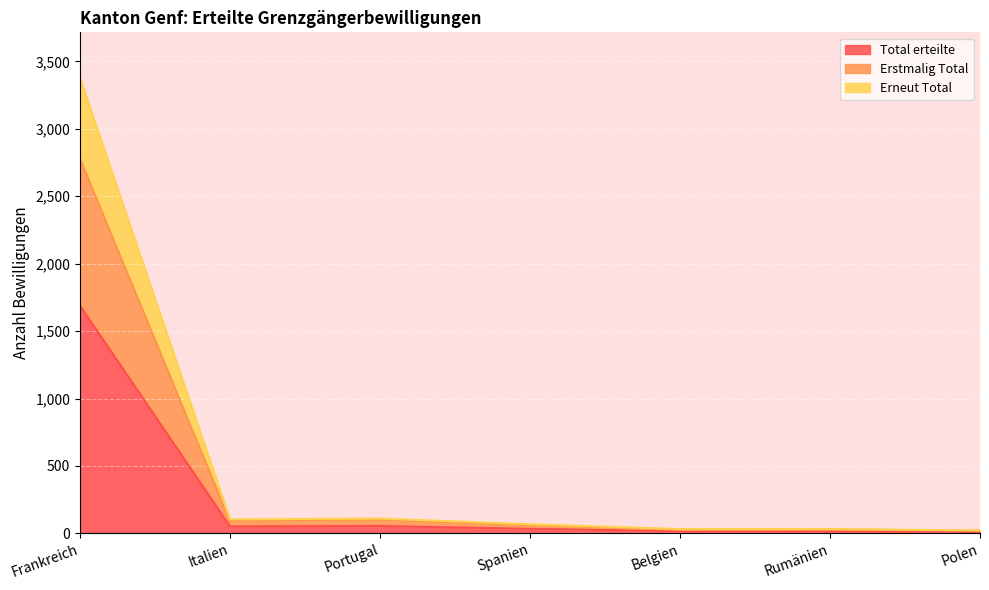

List the labels in order of Erneut Total value, largest first.

Frankreich, Portugal, Italien, Spanien, Belgien, Rumänien, Polen